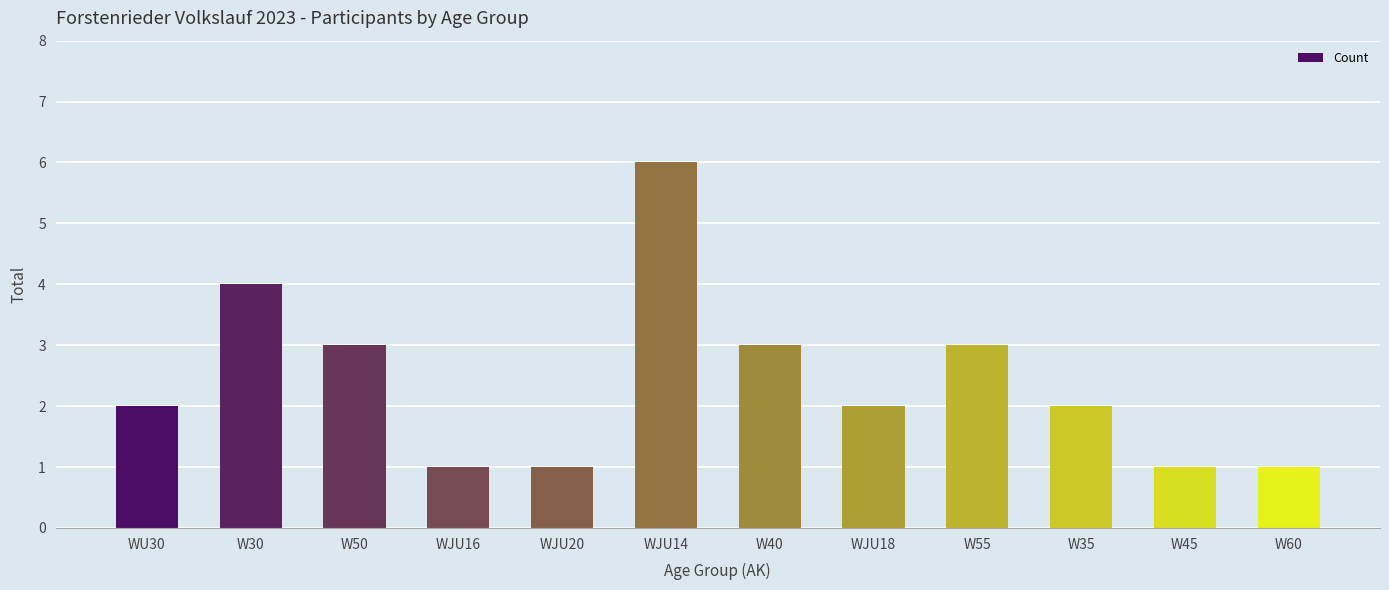

What is the value of the 3rd bar from the left?

3